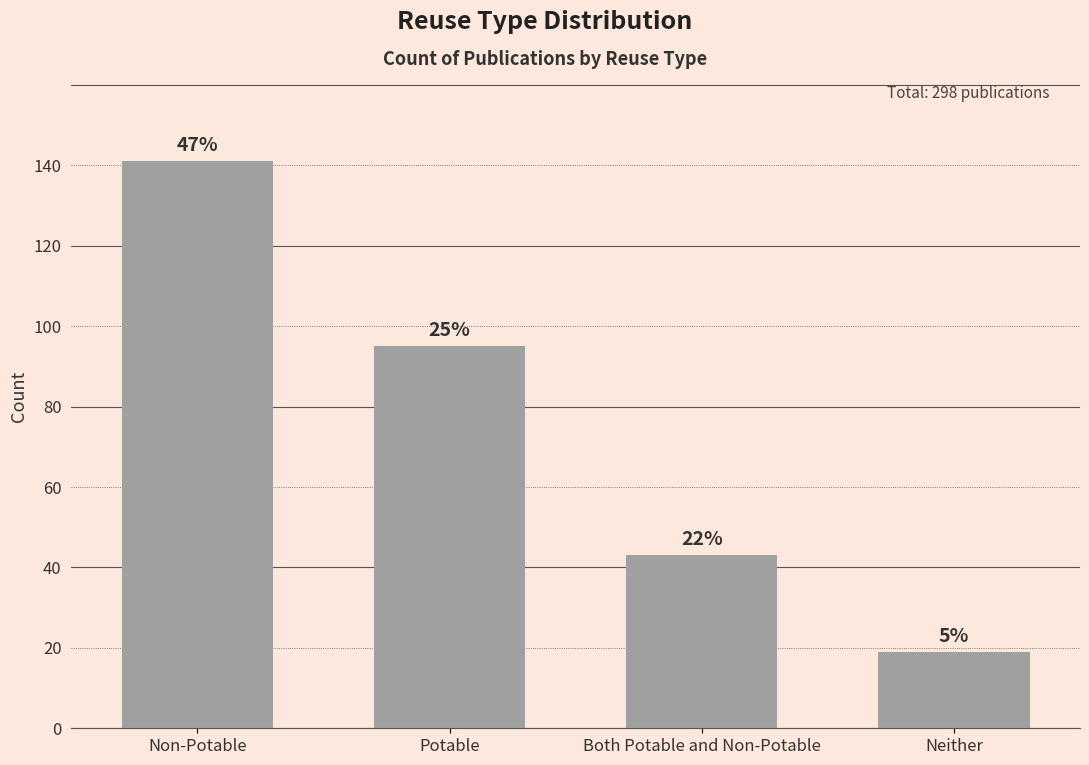

What is the change in value from Potable to Neither?

-76